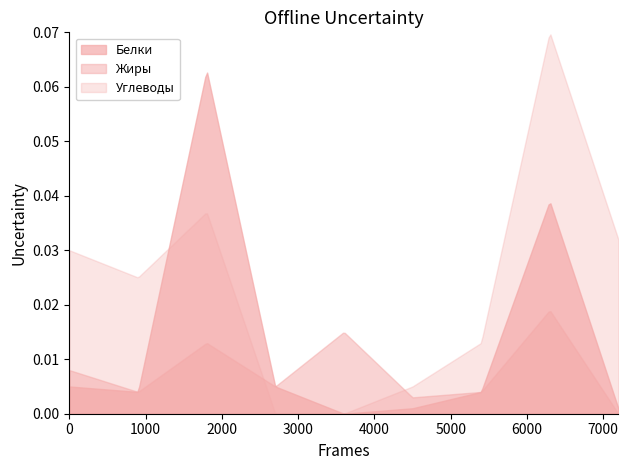

True or false: Углеводы and Белки cross at least once.

True